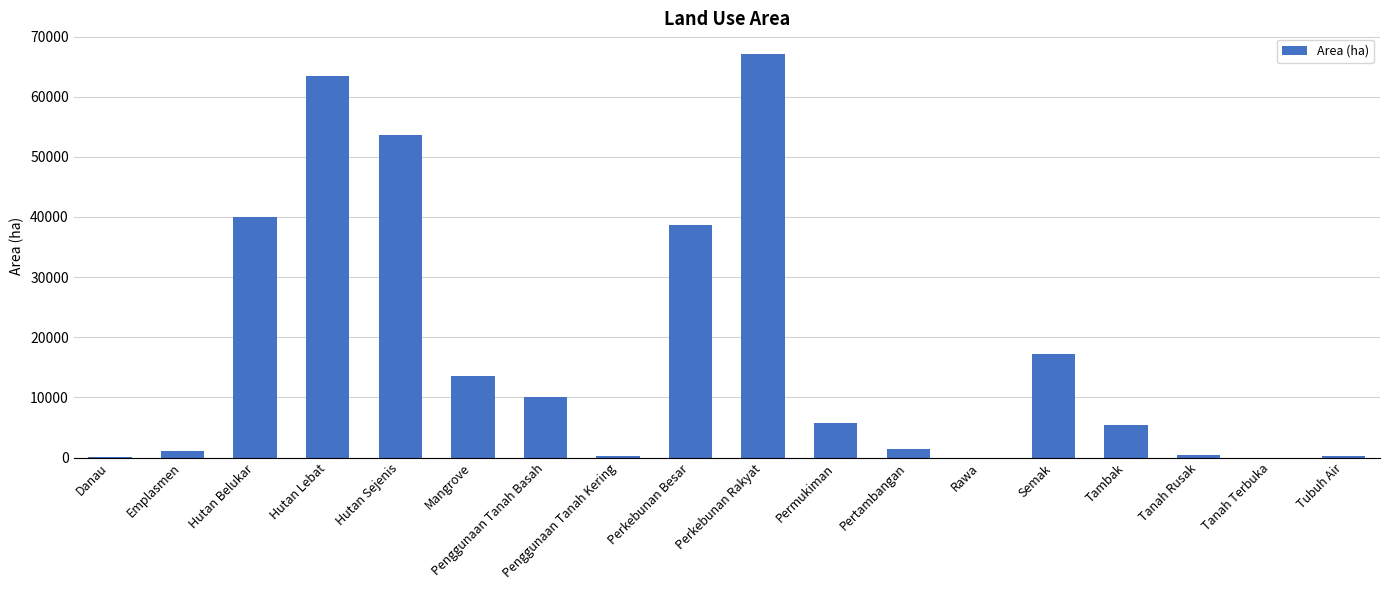

What is the maximum value shown in the chart?

67174.6